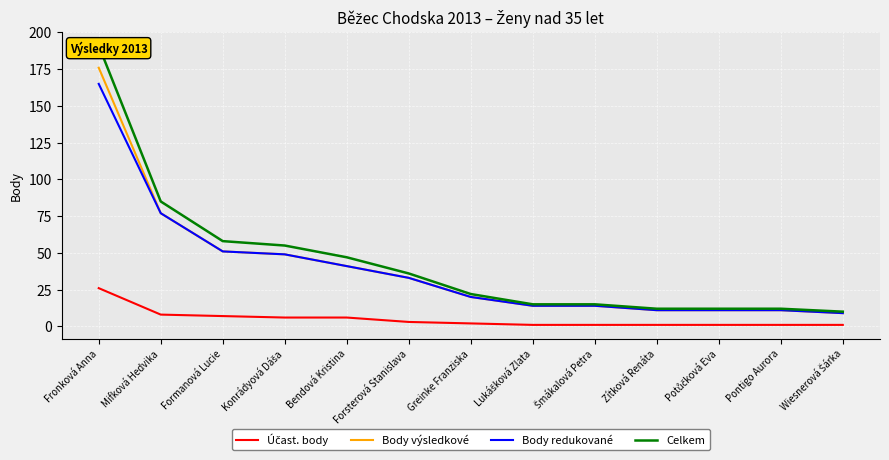

What is the value of the Body výsledkové point at the 2nd from the left?

77